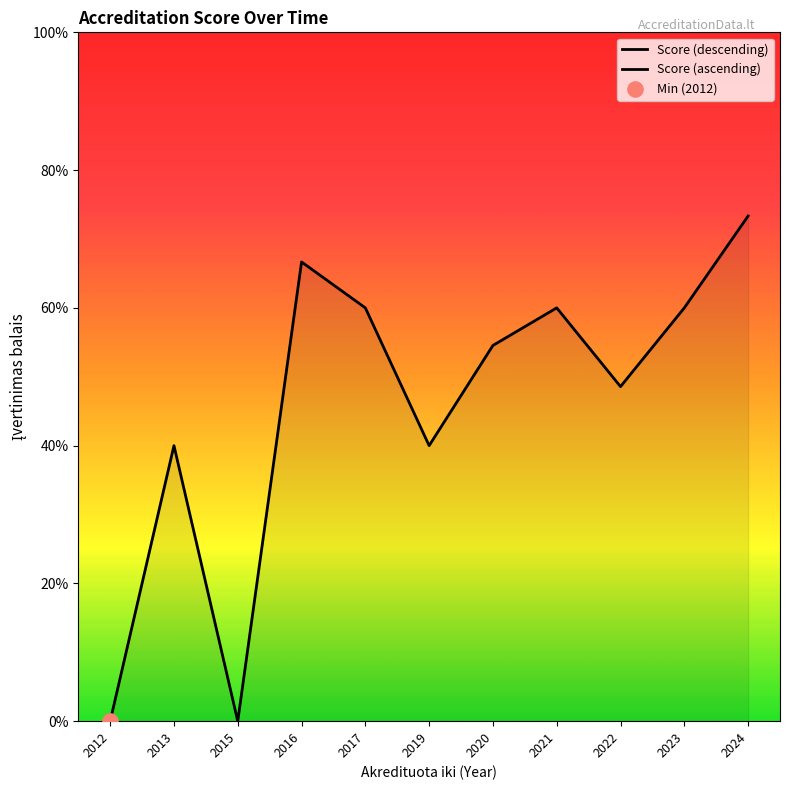

Which has a higher value, 2022 or 2016?

2016